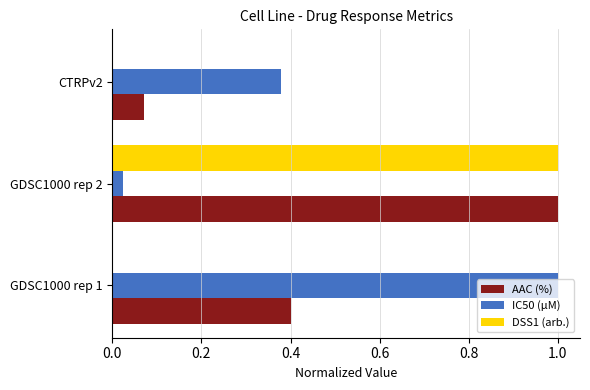

At which category is the sum across all series the highest?

GDSC1000 rep 2